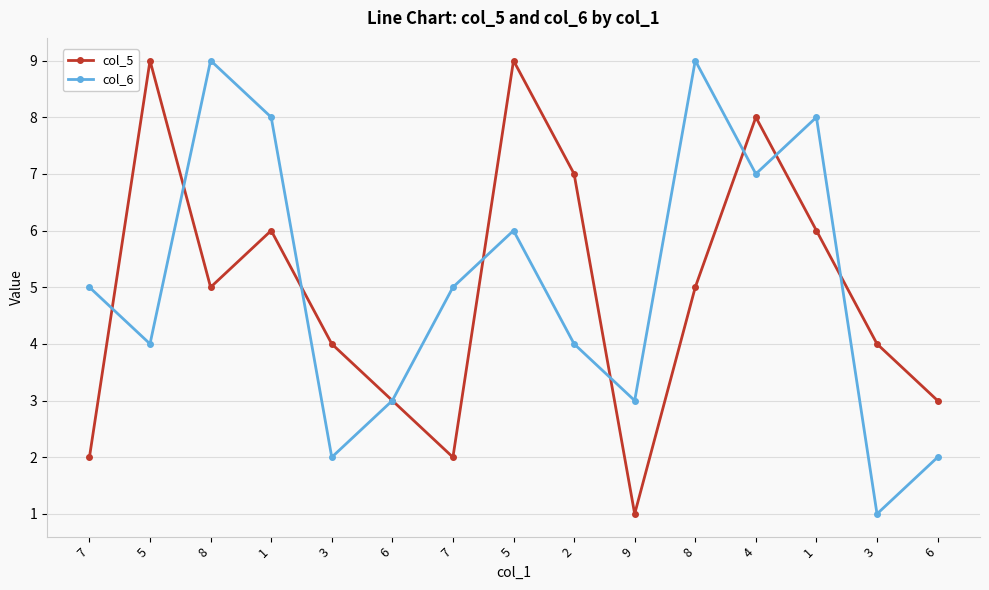

What are all the series names shown in the legend?

col_5, col_6